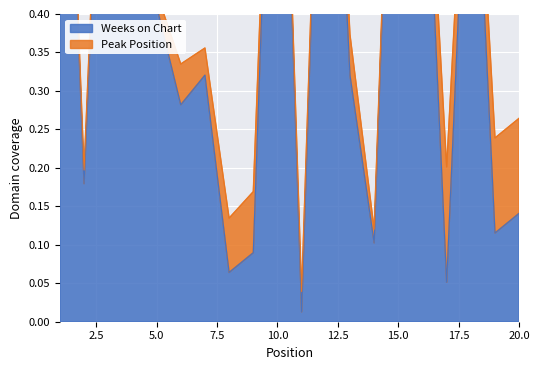

How many interior local valleys (lower than both neighbors) does the data have?

7